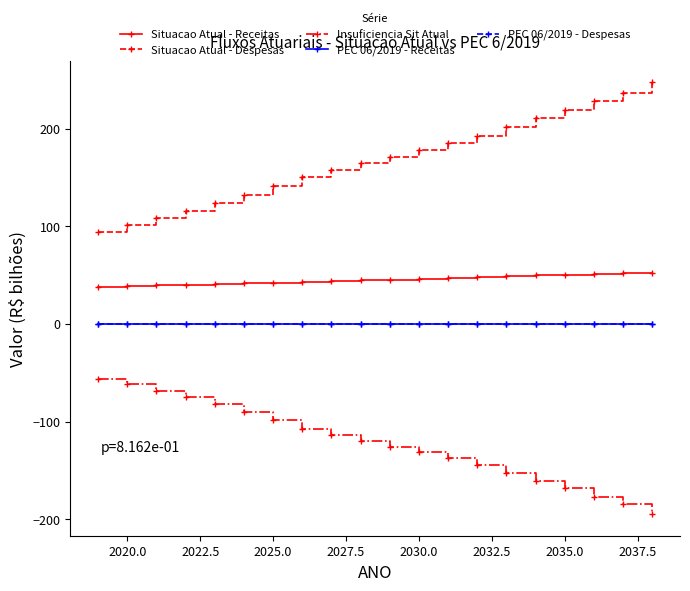

True or false: Insuficiencia Sit Atual and Situacao Atual - Receitas cross at least once.

False